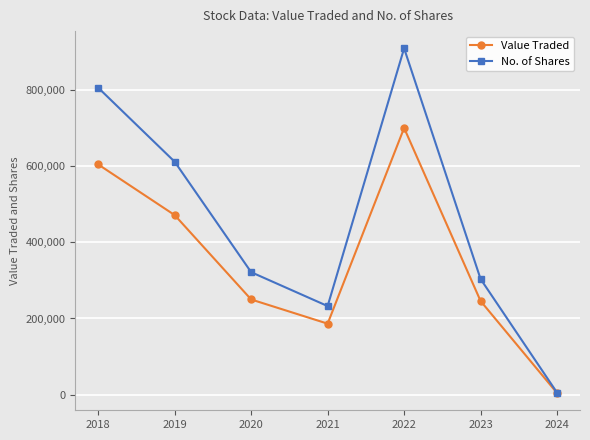

What is the minimum value shown in the chart?

3978